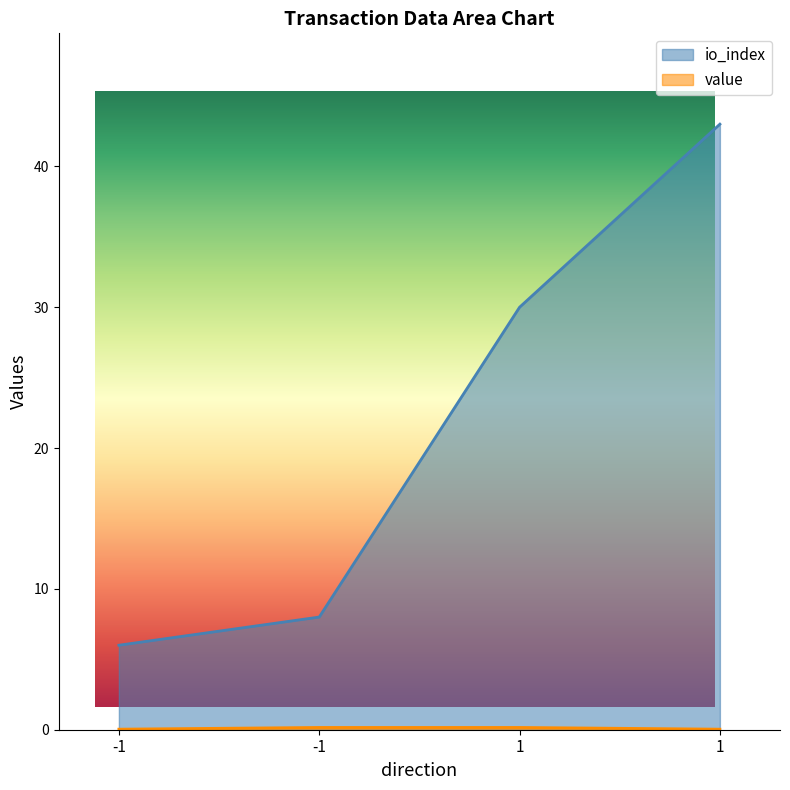

How many lines are shown in the chart?

2